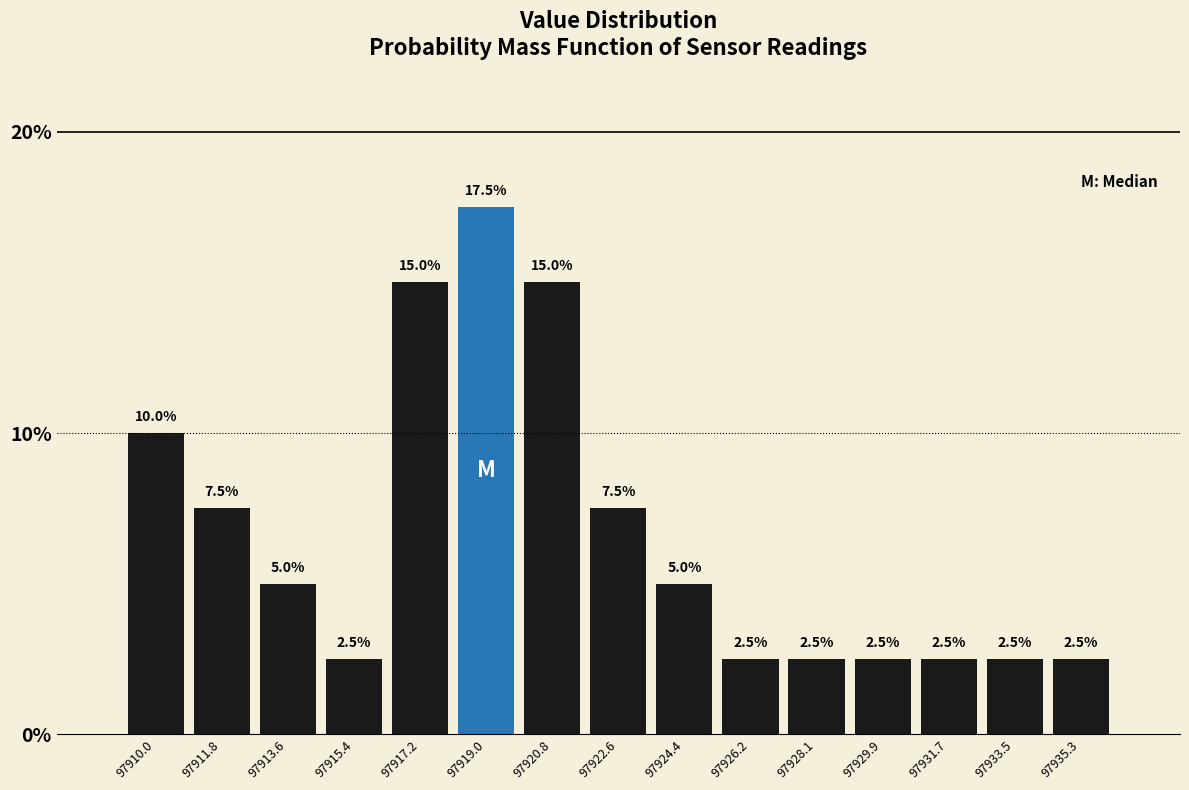

How tall is the bar that spans 97934.4 to 97936.2 on the x-axis? The bar edges are not printed on the chart, so give them approximately, as read against the axis.

2.5